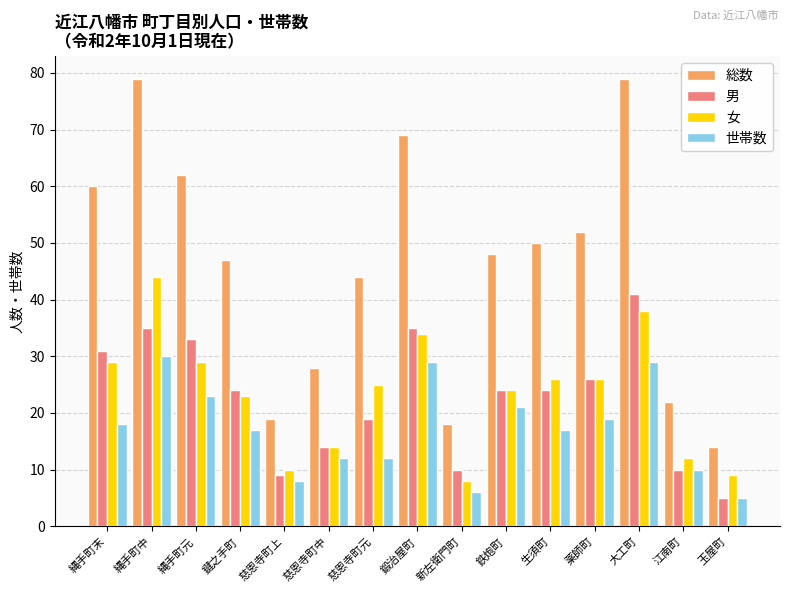

How many groups of bars are there?

15